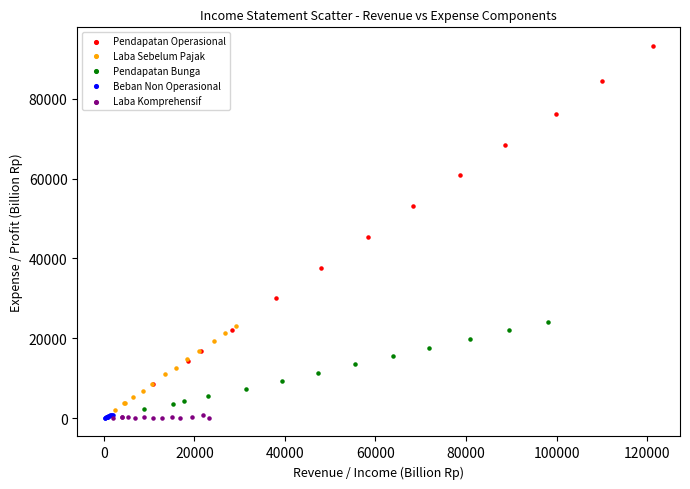

What are all the series names shown in the legend?

Pendapatan Operasional, Laba Sebelum Pajak, Pendapatan Bunga, Beban Non Operasional, Laba Komprehensif